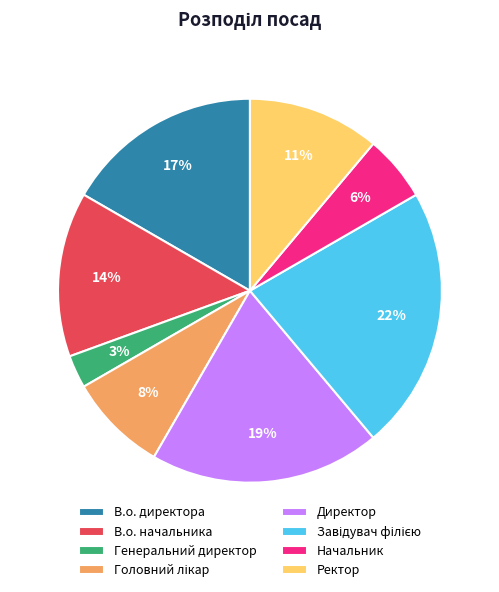

Does any single category account for the majority?

No